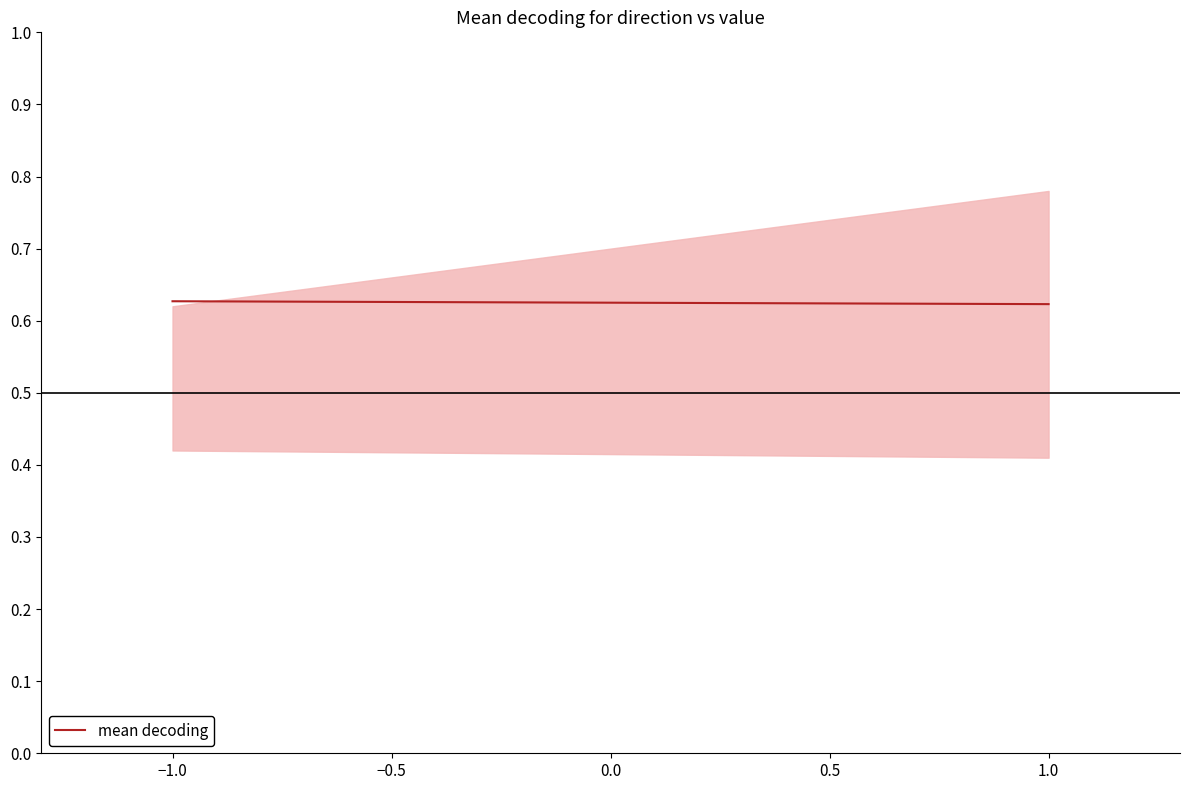

True or false: the data shows 0.6 at 1.0.

True